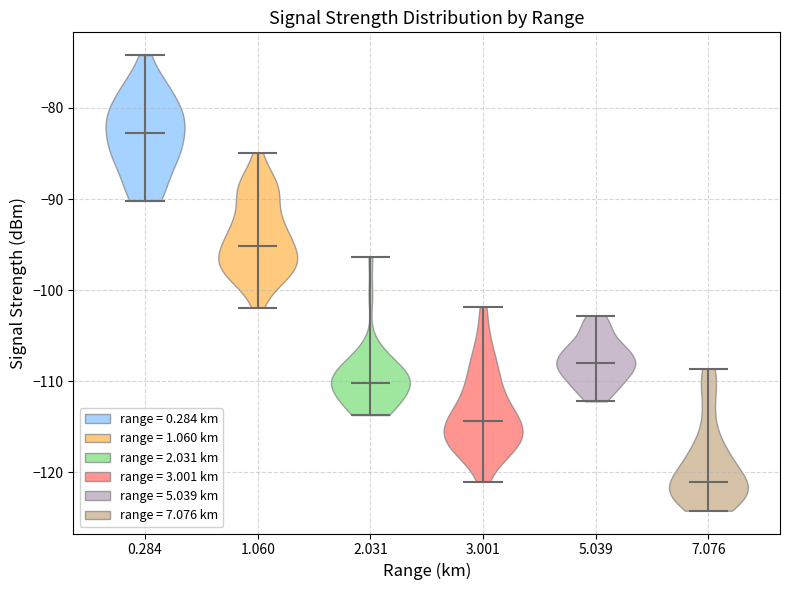

Reading left to right, read every violin against the y-axis: where its median line is, and the lowest and highest points it reaches. The values are not printed on the chart, so give them approximately, as read against the axis.

0.284: median line -83, lowest point -90, highest point -74
1.060: median line -95, lowest point -102, highest point -85
2.031: median line -110, lowest point -114, highest point -96
3.001: median line -114, lowest point -121, highest point -102
5.039: median line -108, lowest point -112, highest point -103
7.076: median line -121, lowest point -124, highest point -109